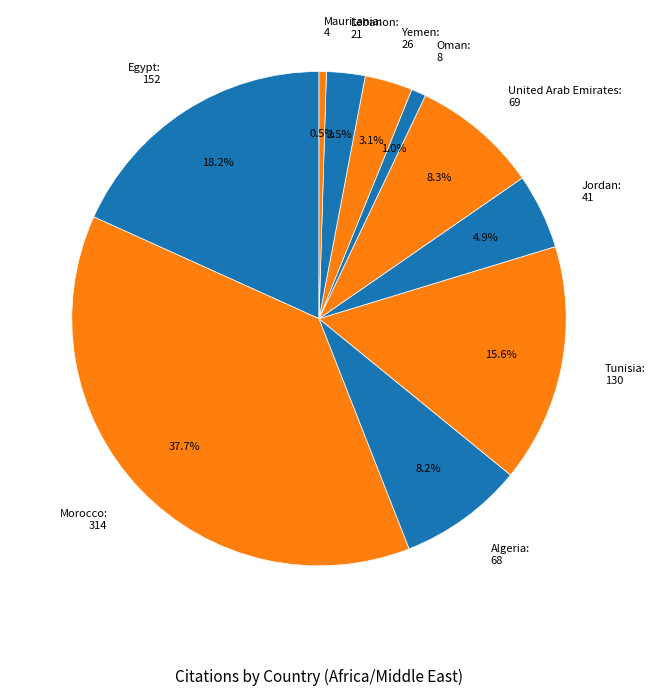

Which has a higher value, Morocco: 314 or Oman: 8?

Morocco: 314